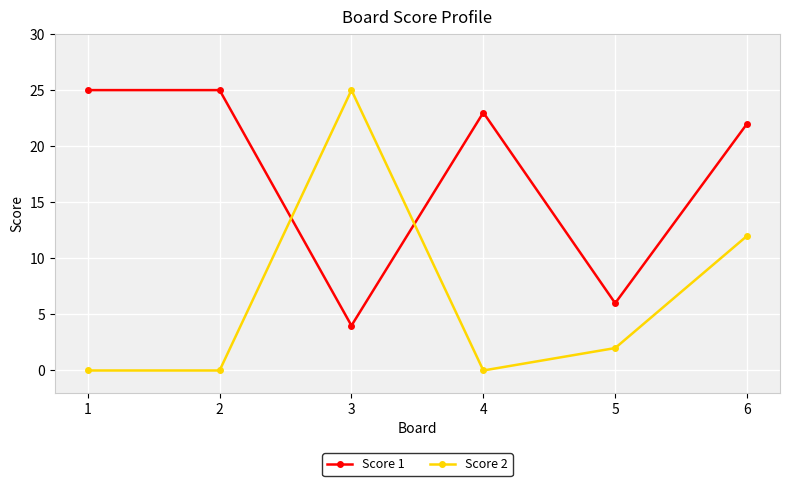

True or false: Score 1 has more than 0 points higher than both neighbors.

True